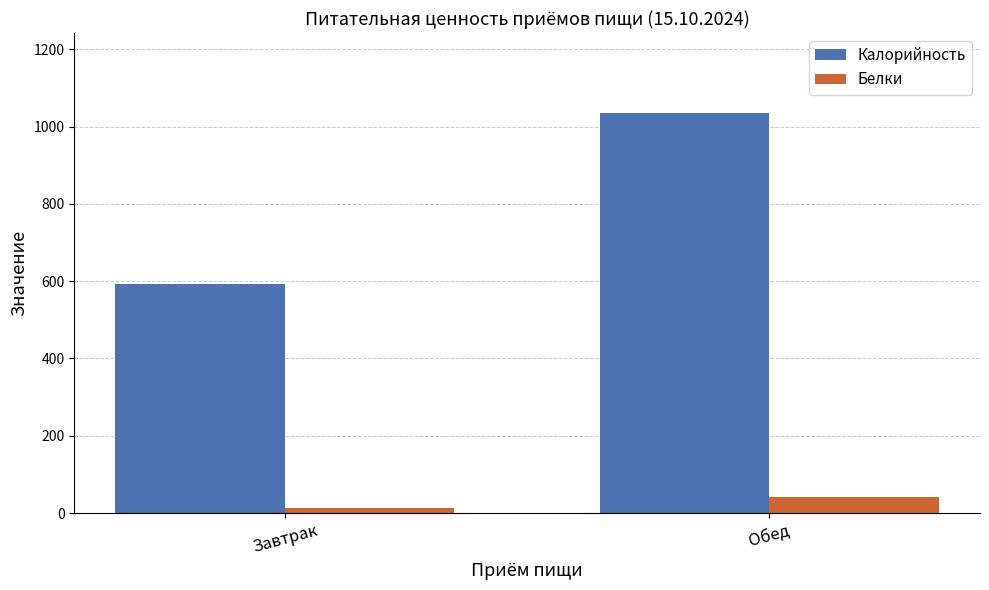

What is the approximate value of Белки at Завтрак?

11.7